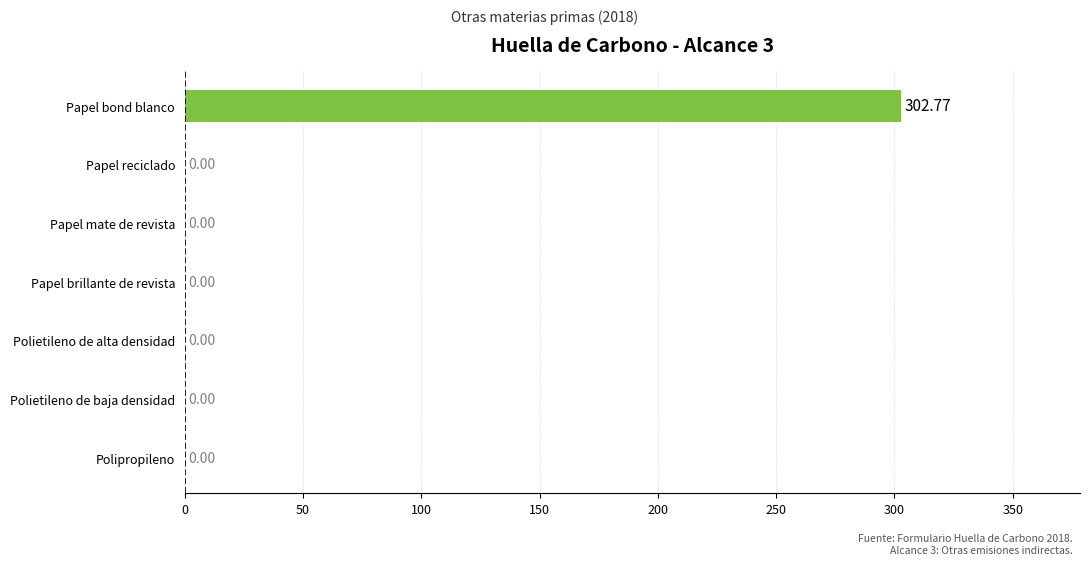

What is the sum of all values?

302.8